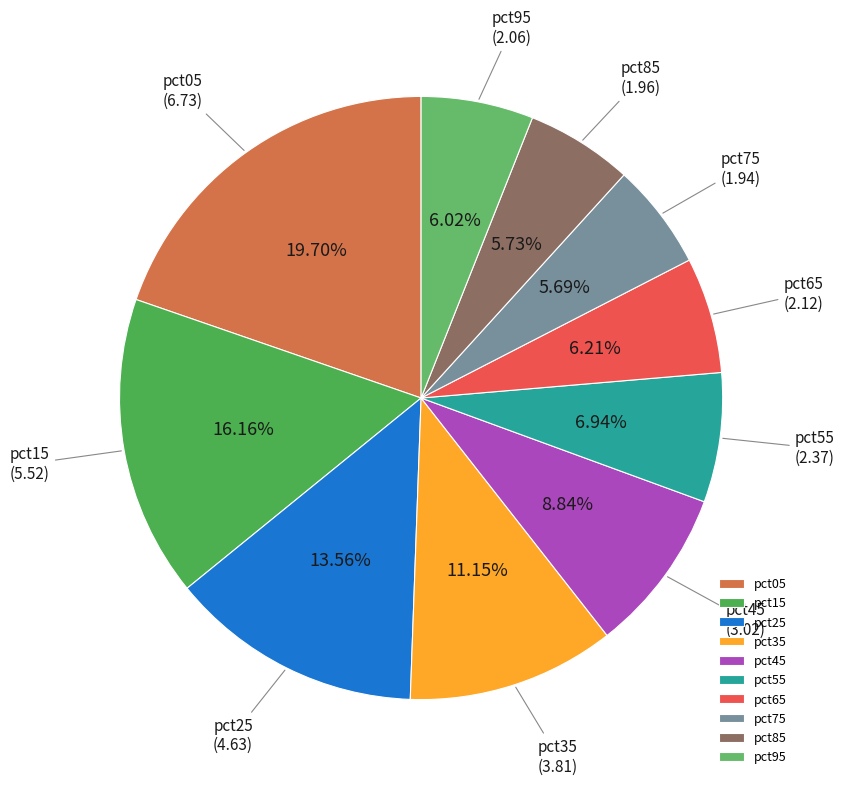

Is there any slice that represents more than half of the pie?

No